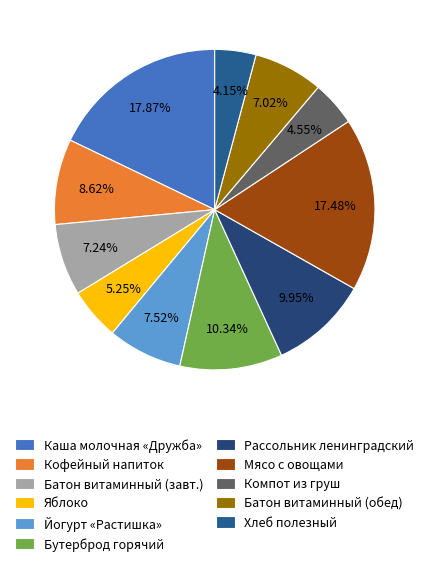

To the nearest percent, what is the average slice percentage?

9%